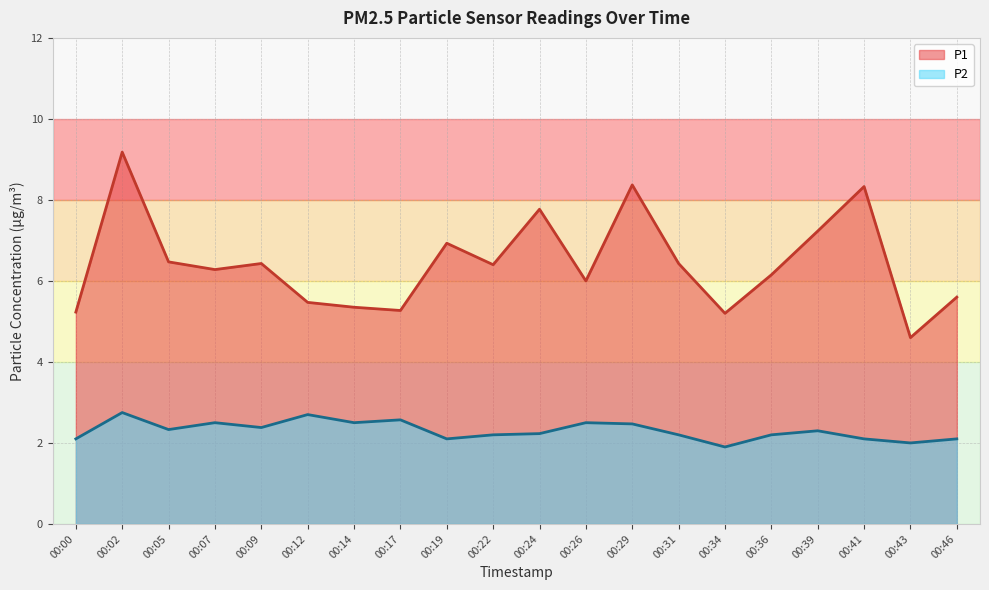

Which label corresponds to the largest value in the chart?

00:02